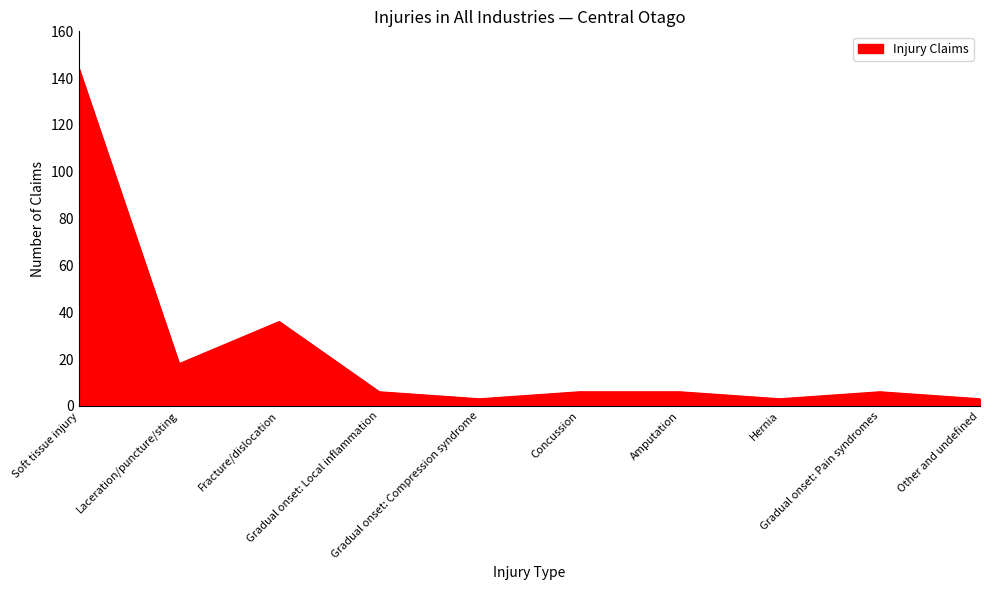

What is the maximum value shown in the chart?

144